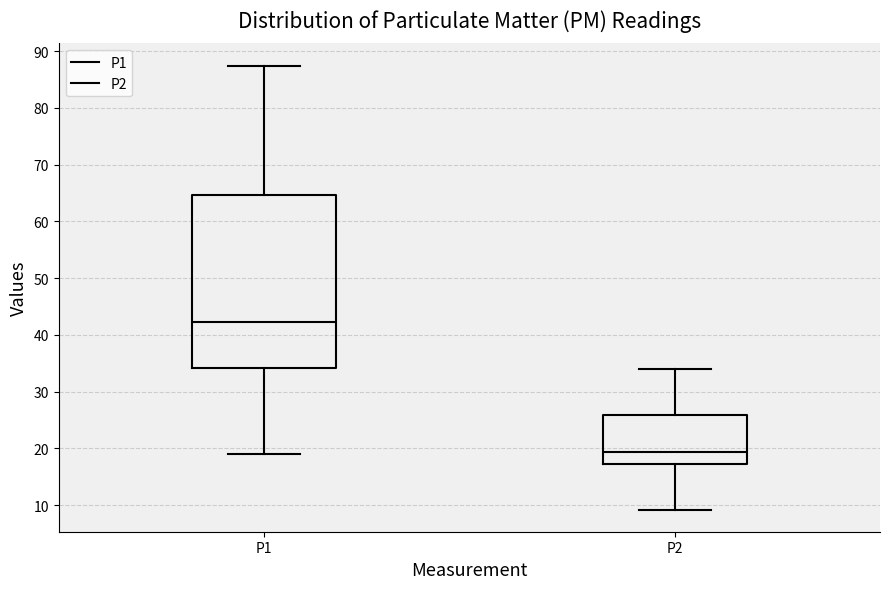

Which box's median line is the highest?

P1